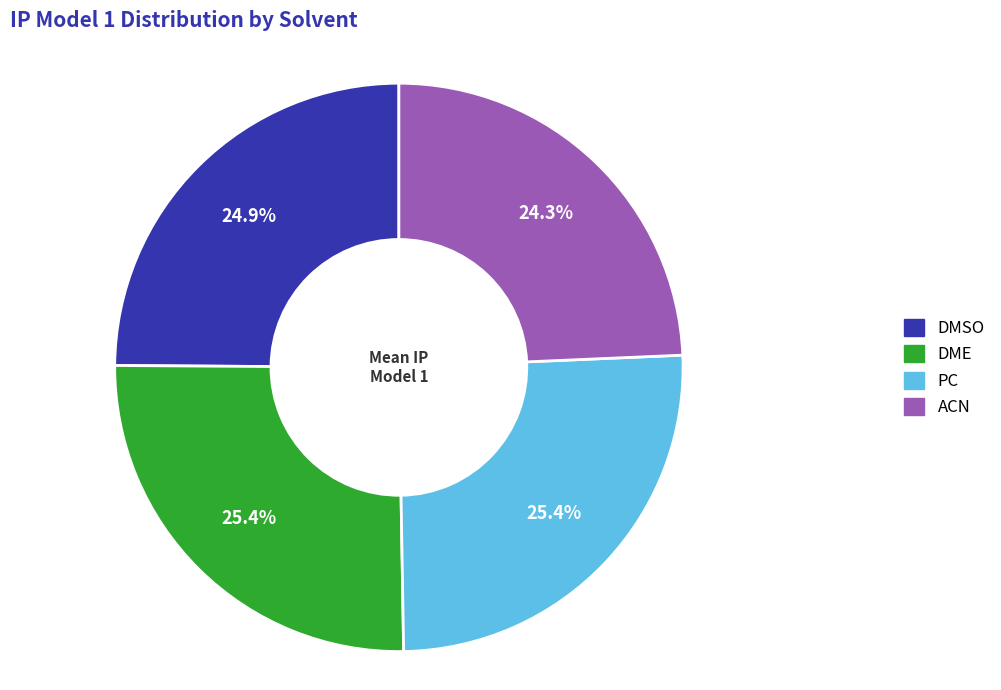

Is there a majority slice in this chart?

No